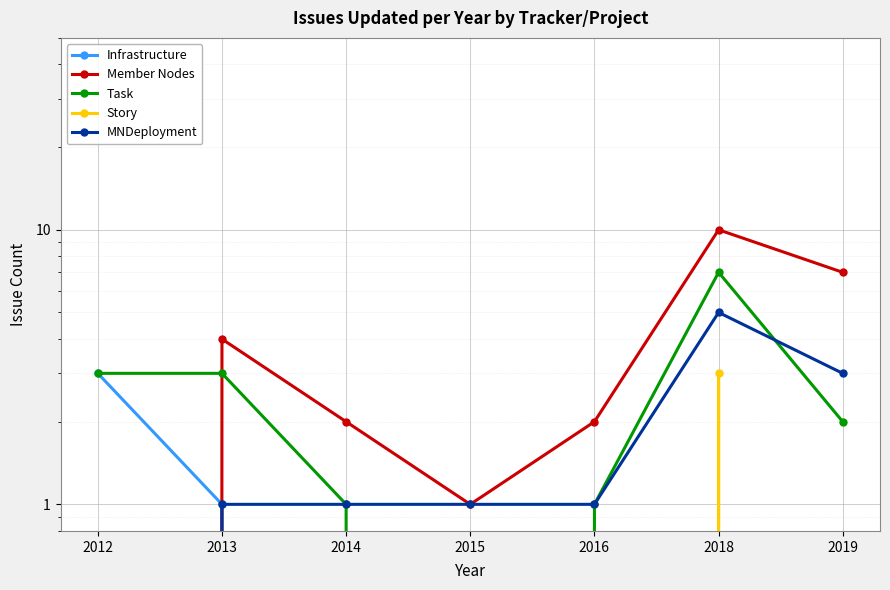

Which series has the largest range (max minus min)?

Member Nodes